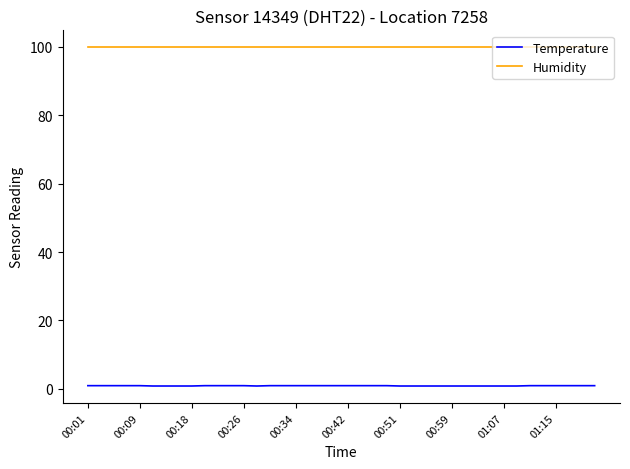

What is the average value of the Humidity series?

99.9